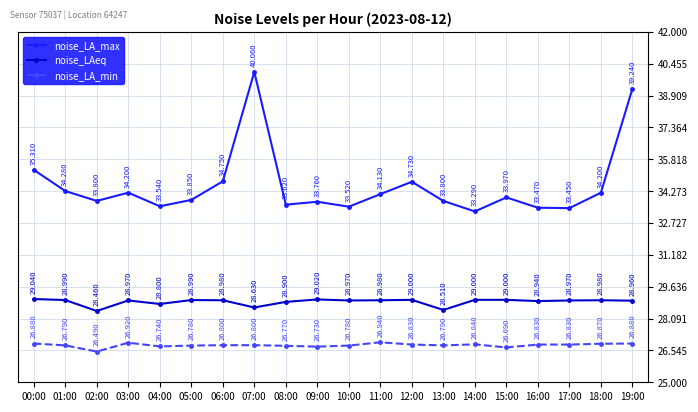

True or false: noise_LA_min has more than 1 interior local peaks.

True